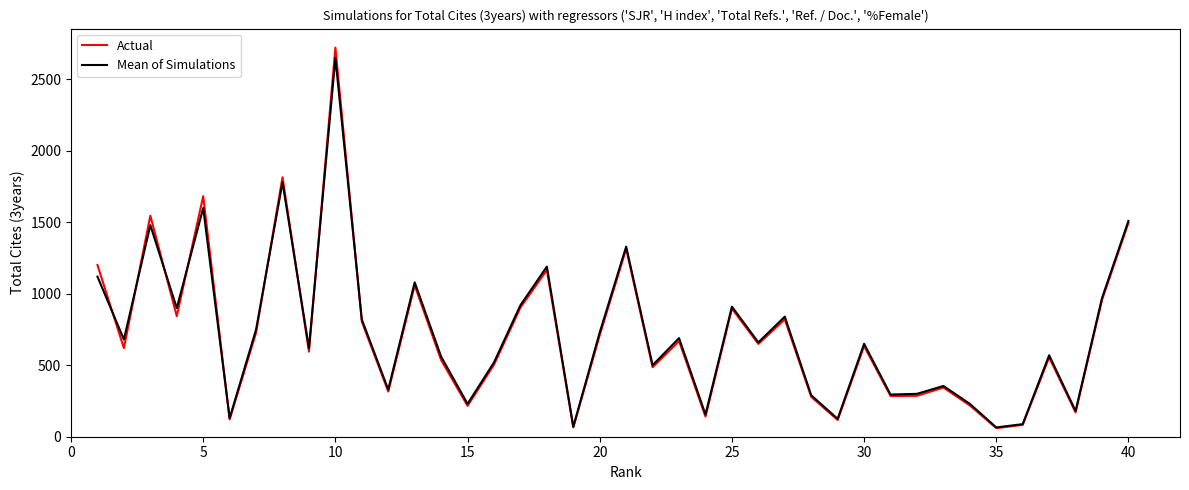

What is the highest value of the Mean of Simulations series?

2650